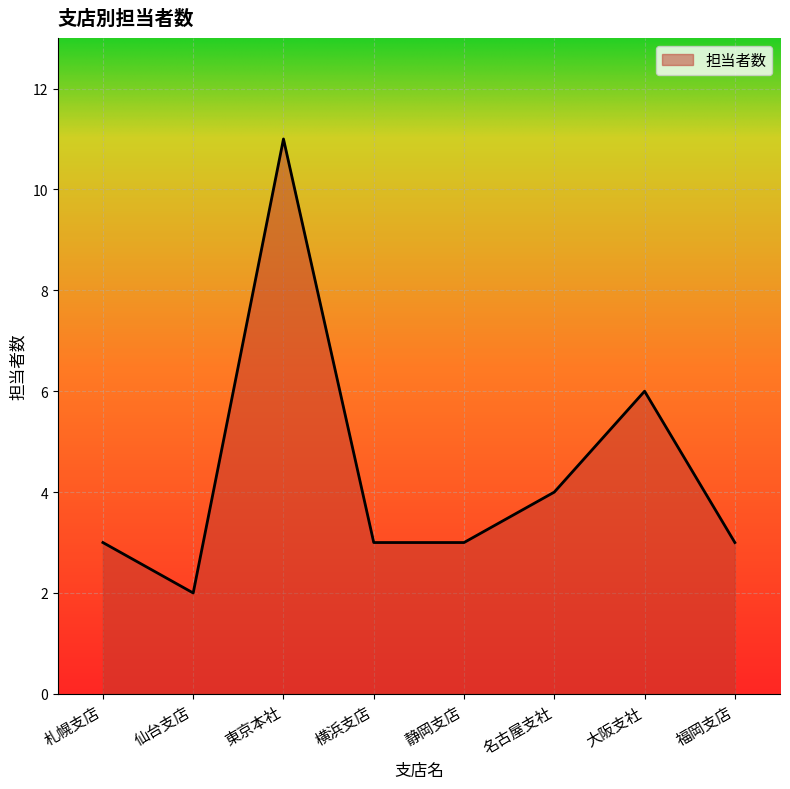

Reading left to right, what are all the values shown in this chart?

札幌支店=3	仙台支店=2	東京本社=11	横浜支店=3	静岡支店=3	名古屋支社=4	大阪支社=6	福岡支店=3